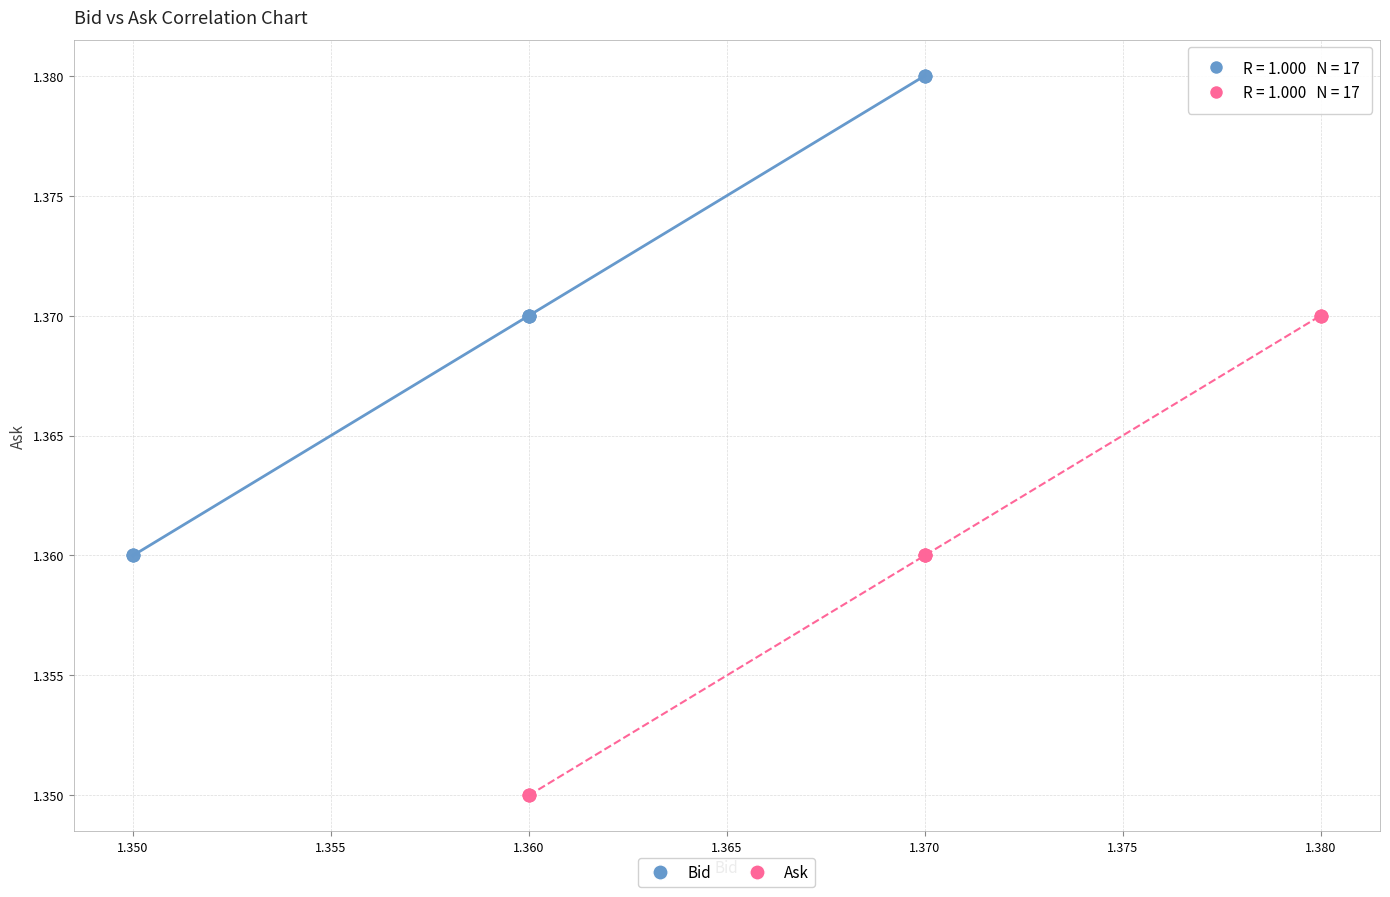

Which series contains the highest Y value?

Bid